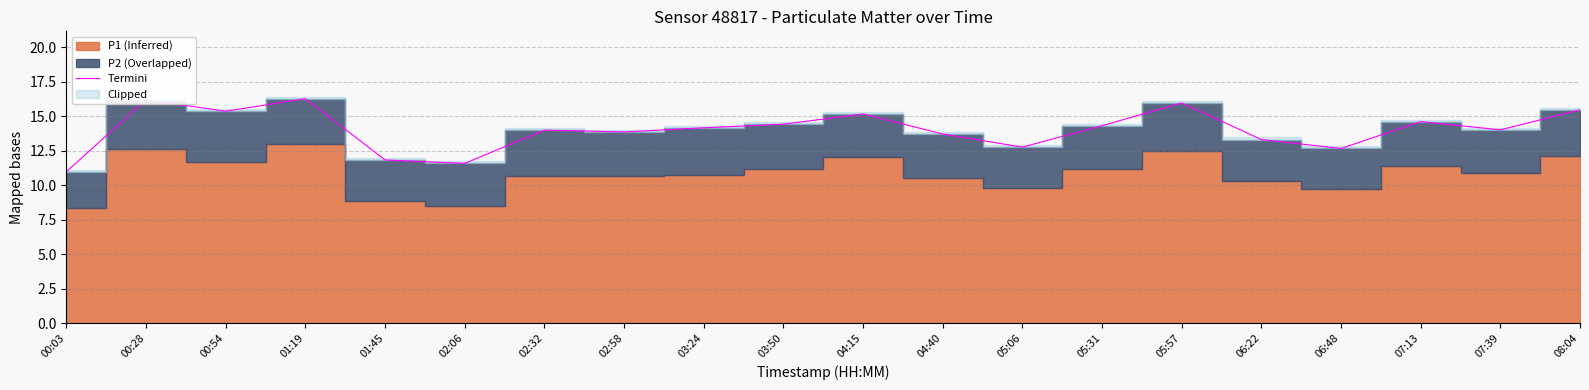

What is the maximum value shown in the chart?

16.3